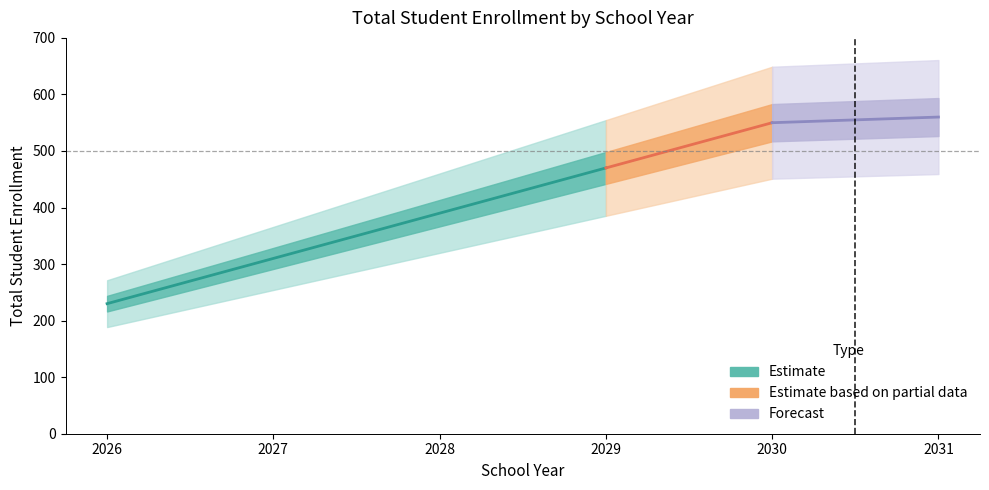

True or false: SY 1 (2025-26) and SY 2 (2026-27) intersect in this chart.

False